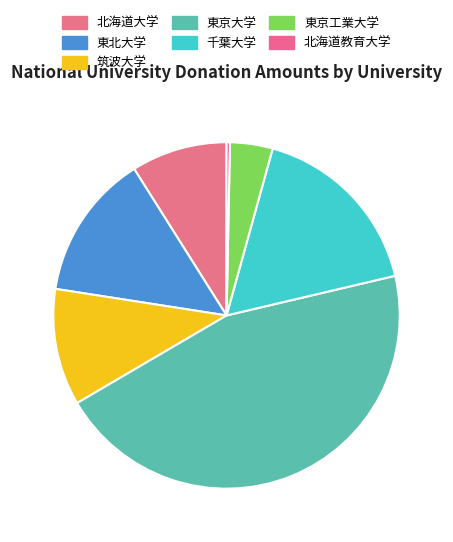

Do 千葉大学 and 北海道大学 together represent more than half of the pie?

No